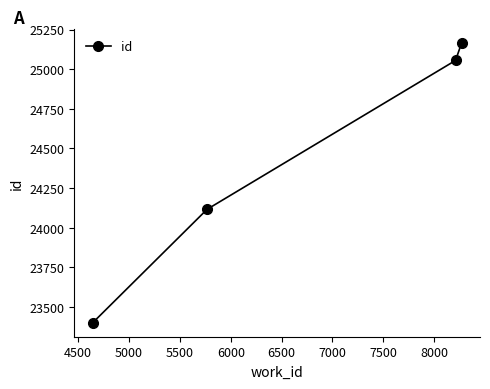

Reading left to right, what are all the values shown in this chart?

23401	24116	25055	25164